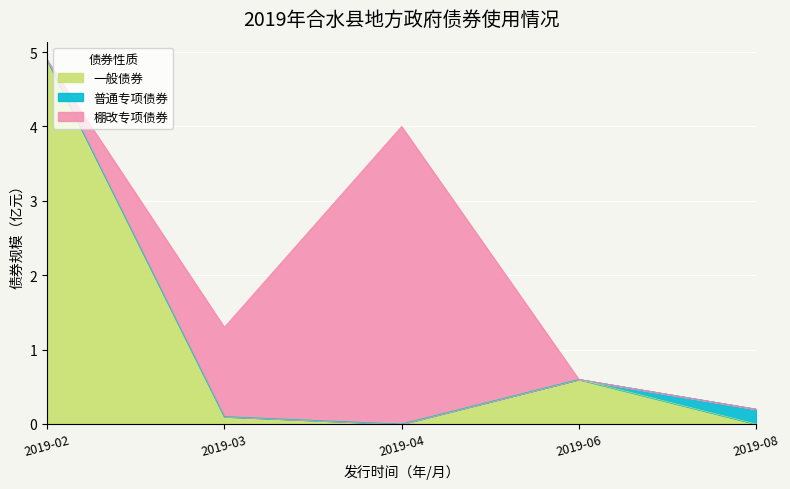

Does the chart display data point markers on the line(s)?

No